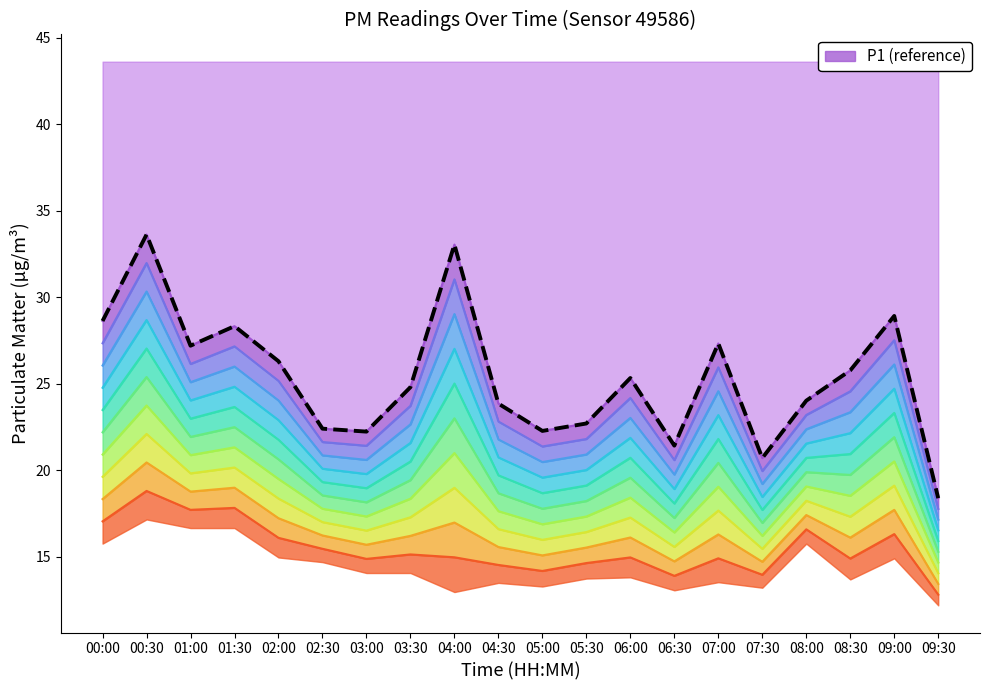

True or false: P1 (reference) and level_0 intersect in this chart.

False